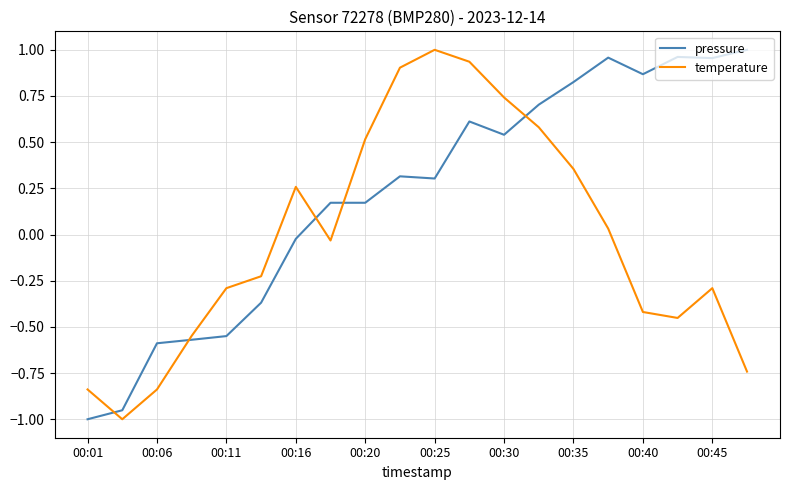

Rank the series by their average value, from highest to lowest.

pressure, temperature